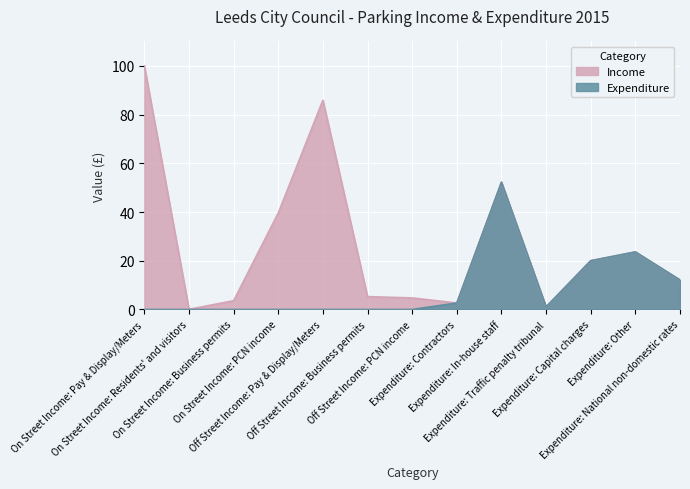

How many points are lower than both their immediate neighbors (excluding endpoints)?

1